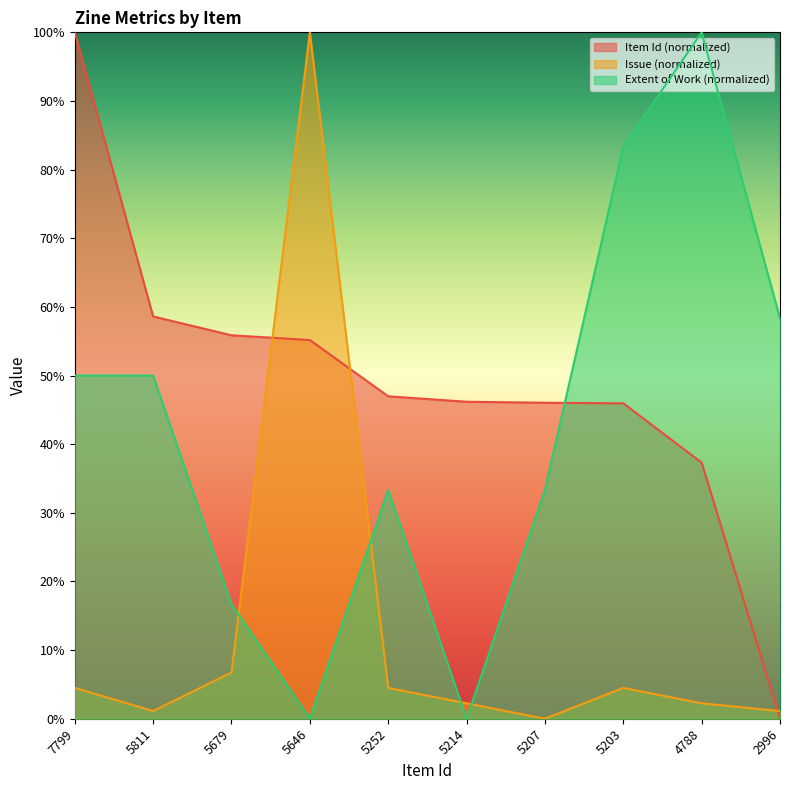

In Extent of Work, how many points are higher than both neighbors (excluding endpoints)?

2